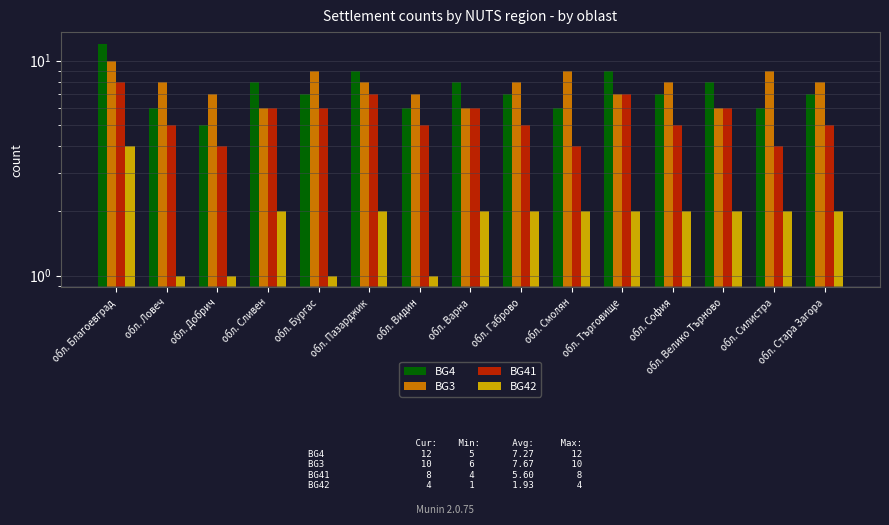

Which series changed the most between обл. Бургас and обл. София?

BG3